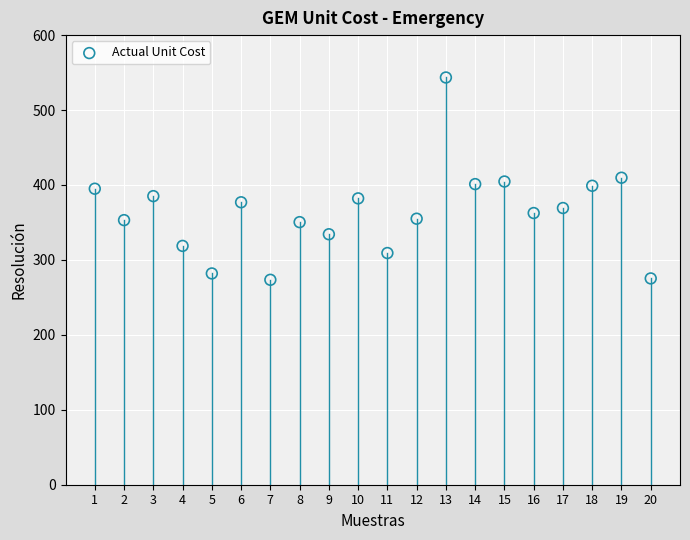

What is the range of X values (max minus min)?

19.0